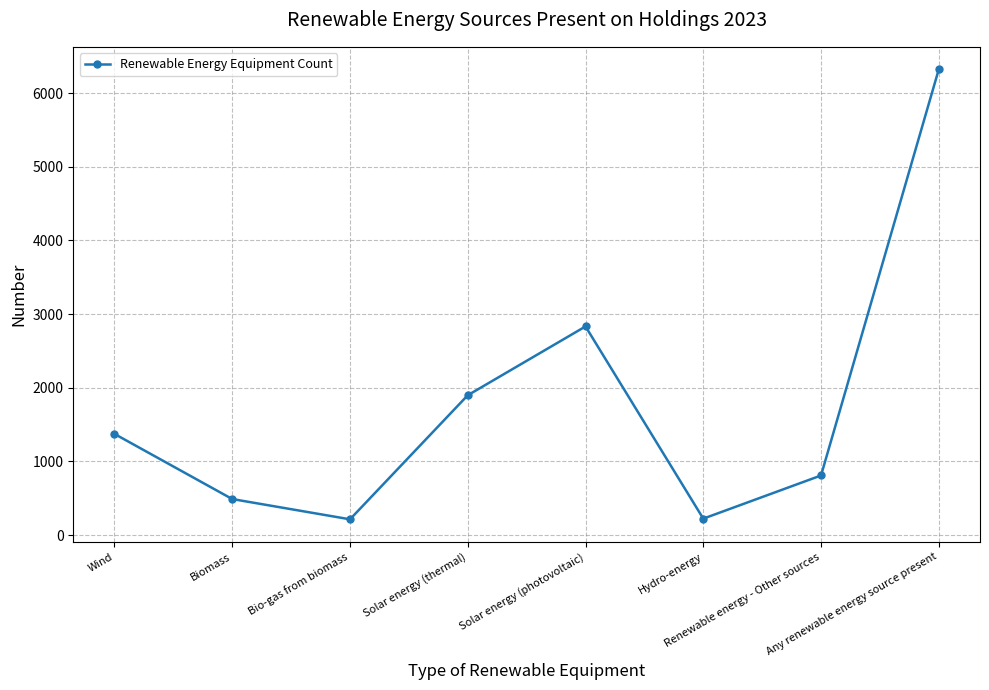

What is the difference between the maximum and minimum values?

6108